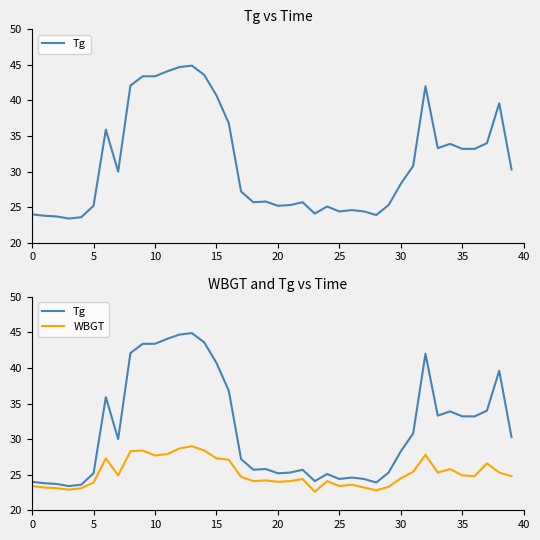

What is the total value across all series at 31?

56.2